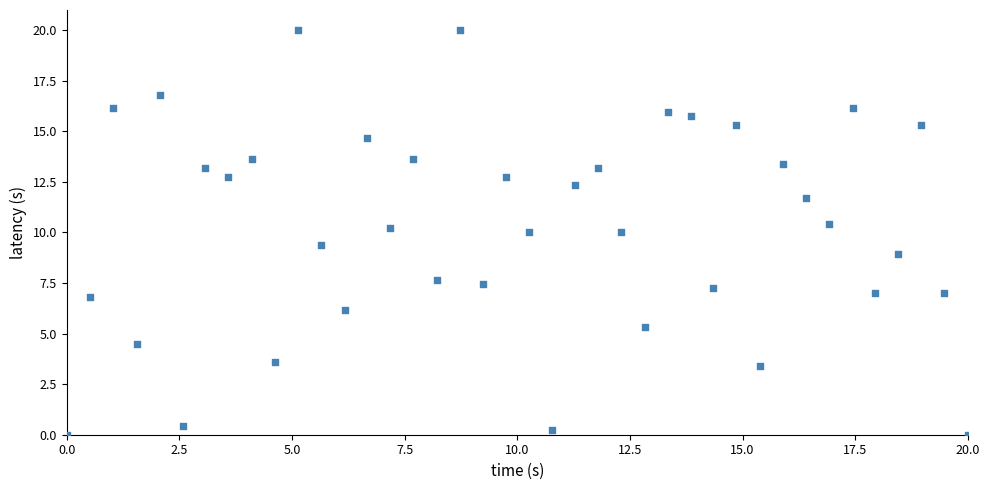

What is the range of X values (max minus min)?

20.0